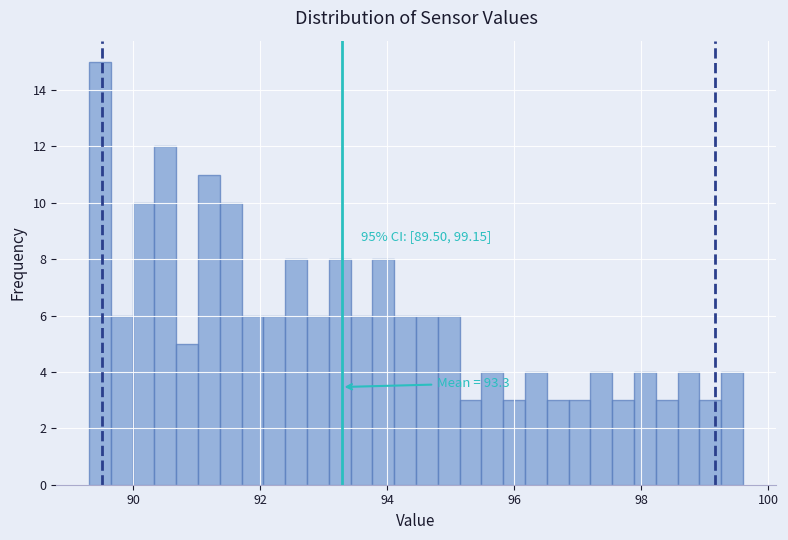

Around what value on the x-axis is the tallest bar? Give the approximate position of its centre, as read against the axis.

89.4